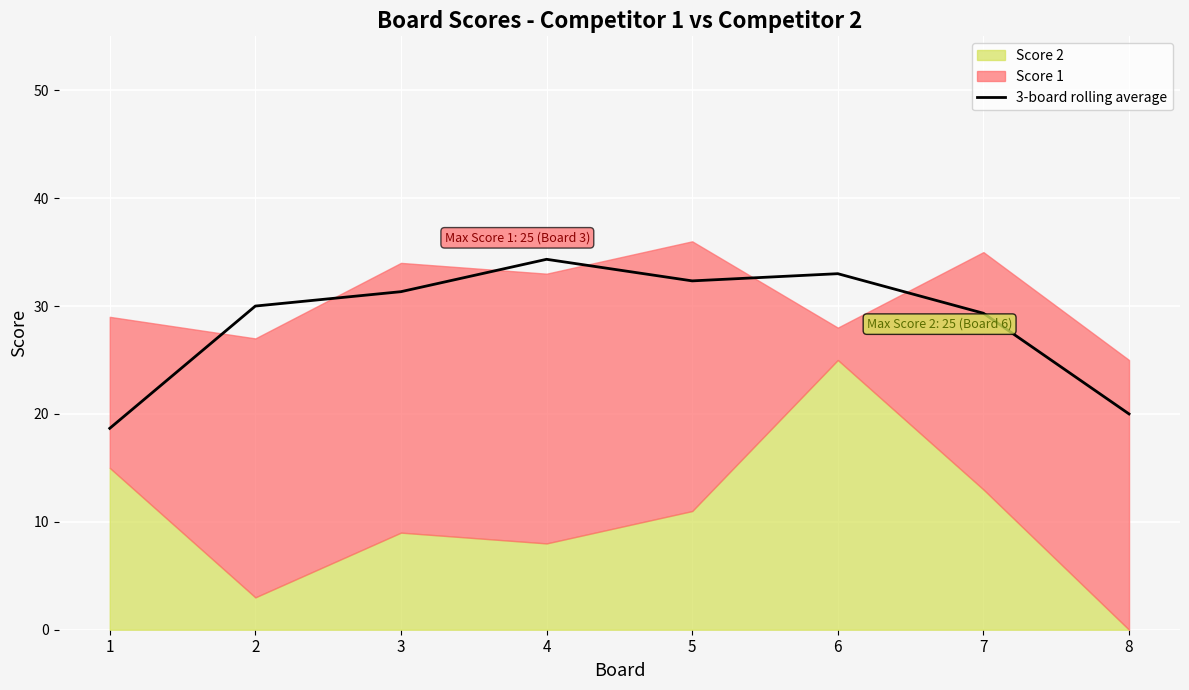

What is the value of the 4th point from the left?

34.3